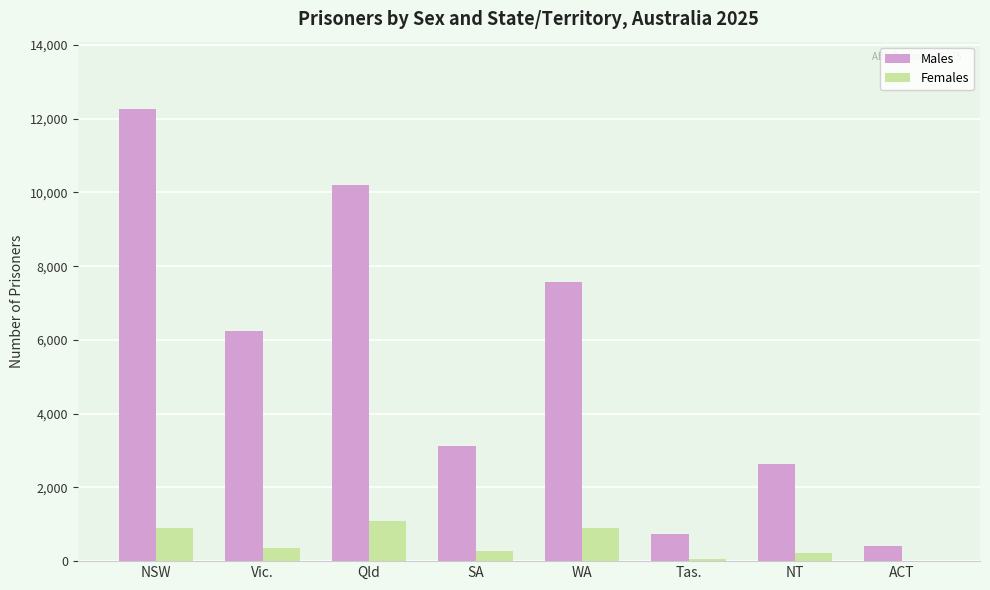

What is the sum of the Females values at SA and Vic.?

646